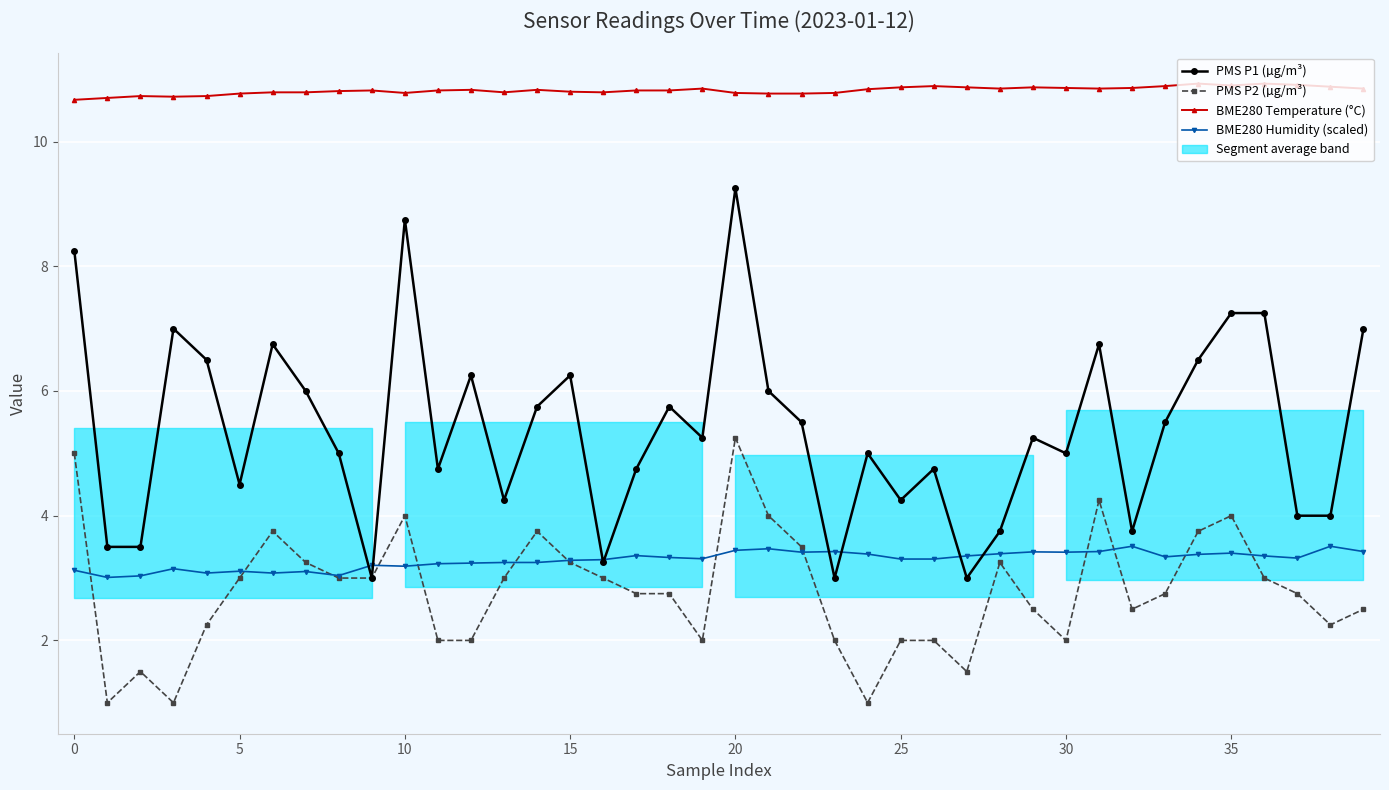

How many lines are shown in the chart?

4